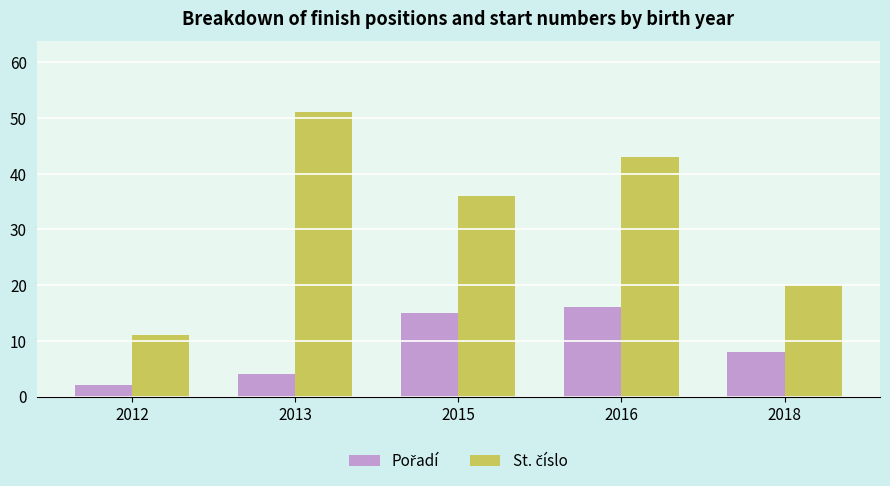

What is the maximum value shown in the chart?

51